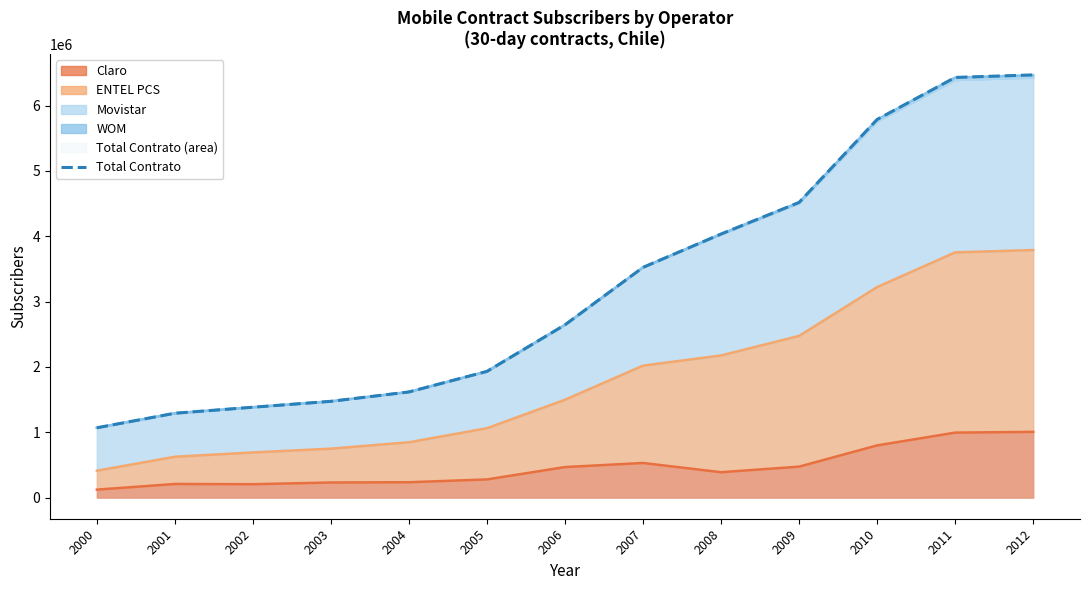

The value at 2005 is 523923. True or false?

False